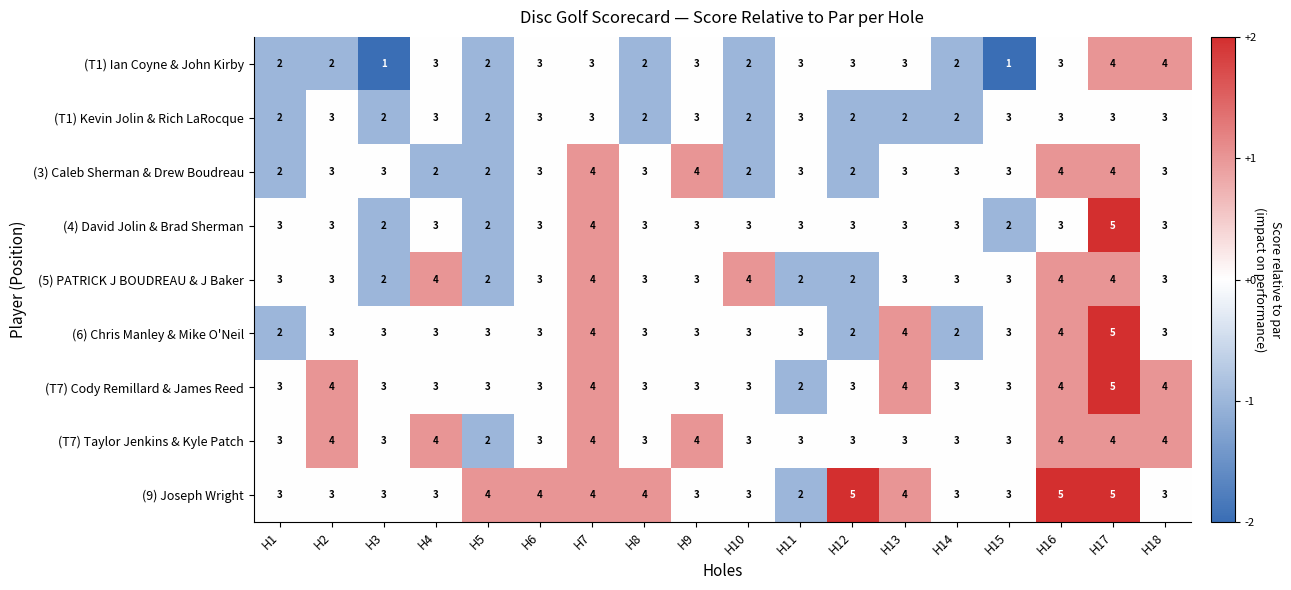

The (T1) Ian Coyne & John Kirby series shows 2 at H9. True or false?

False